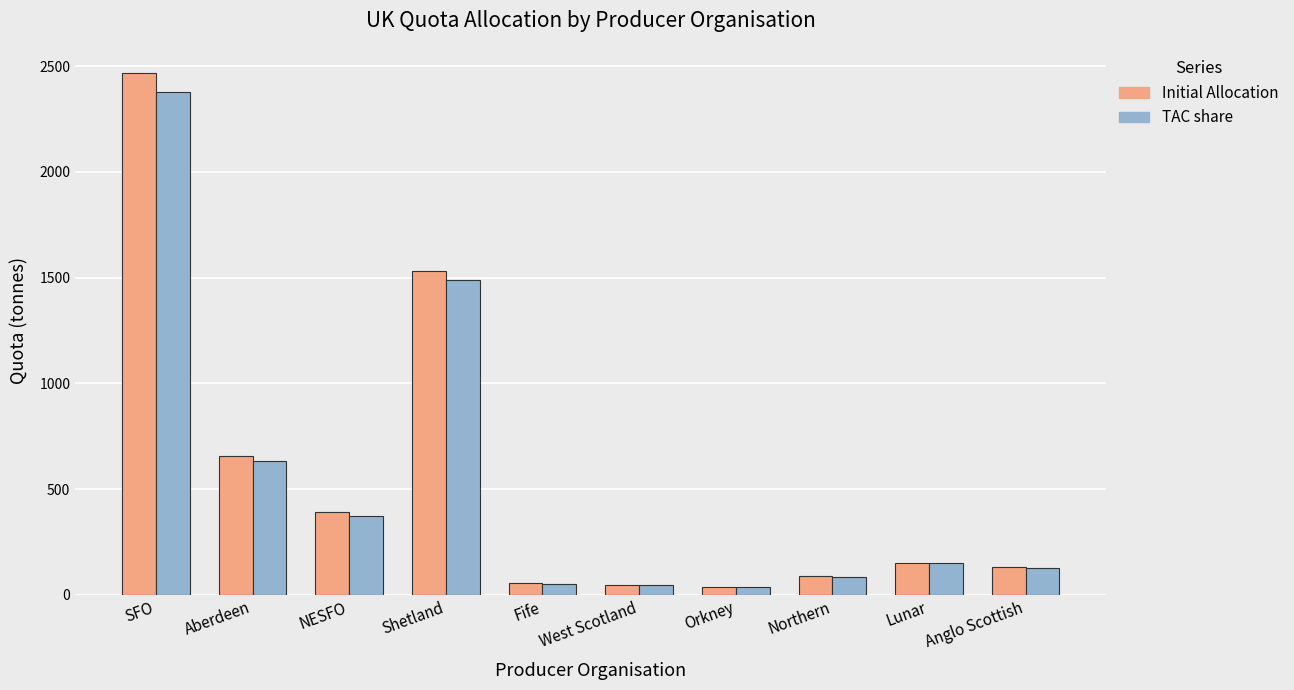

At which label is Initial Allocation closest to 1253?

Shetland